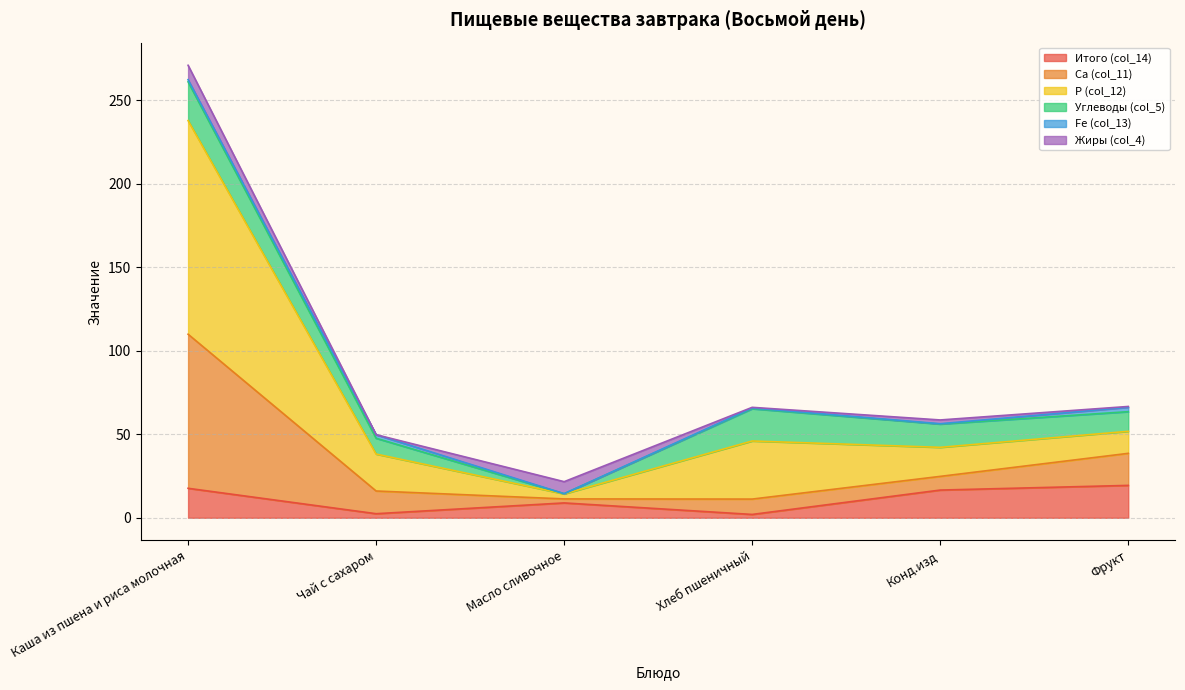

The value of Р (col_12) at Каша из пшена и риса молочная is 452.3. True or false?

False